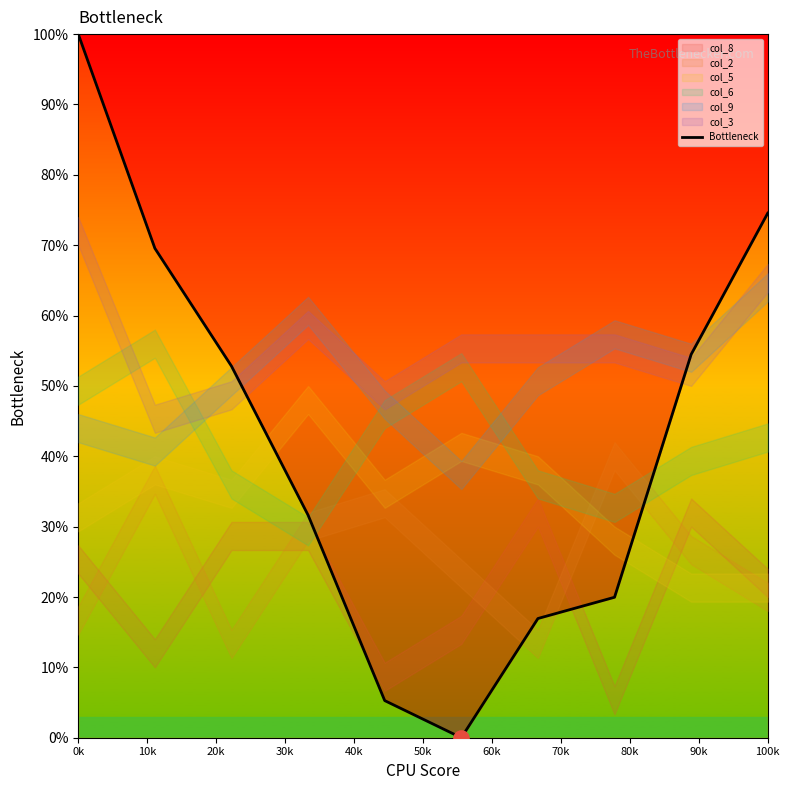

Which category has the highest value in the Bottleneck series?

0k